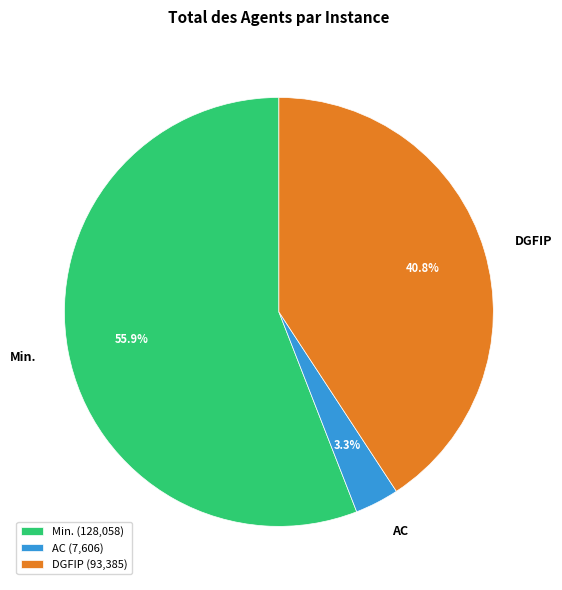

Which category has the smallest portion of the pie?

AC